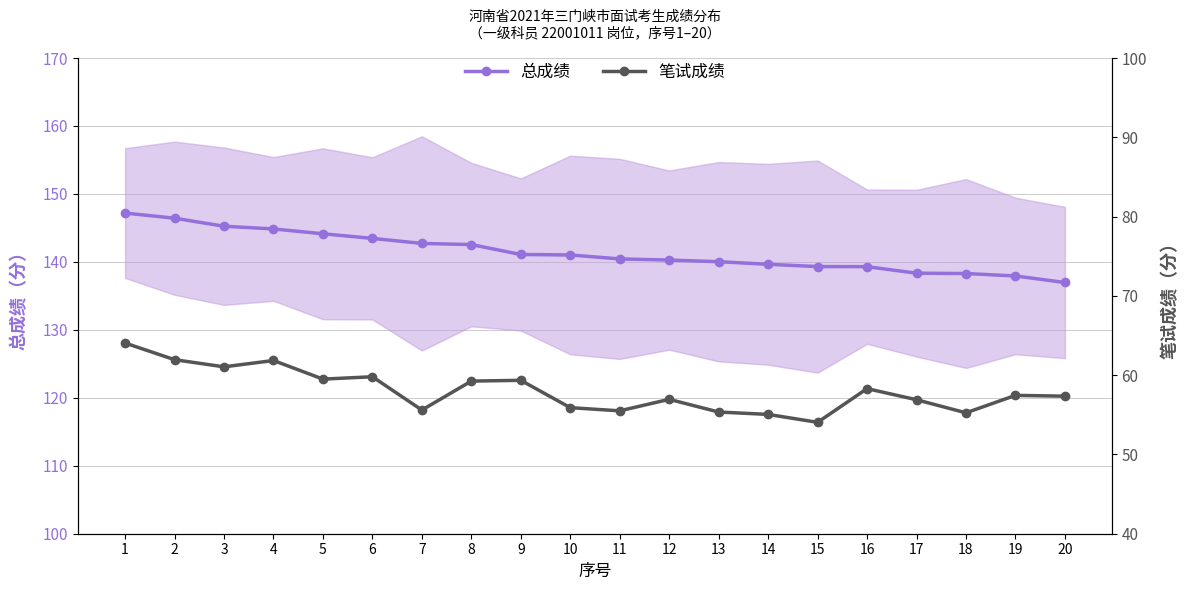

What are all the series names shown in the legend?

总成绩, 笔试成绩